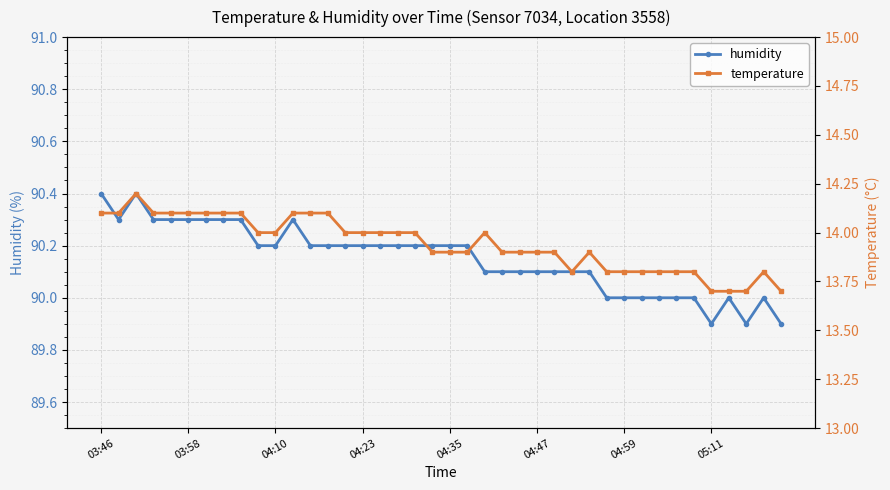

True or false: humidity has more than 0 interior local peaks.

True